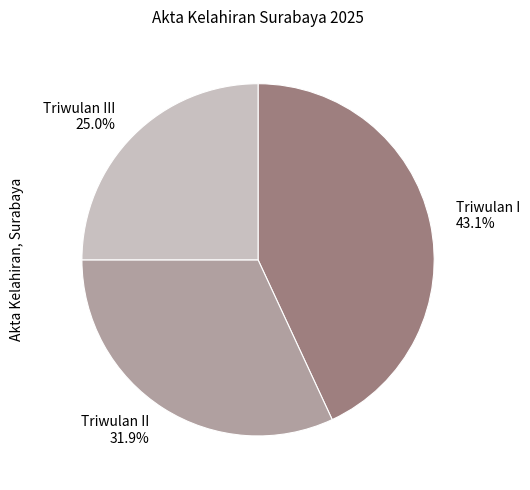

Which category has the smallest portion of the pie?

Triwulan III 25.0%